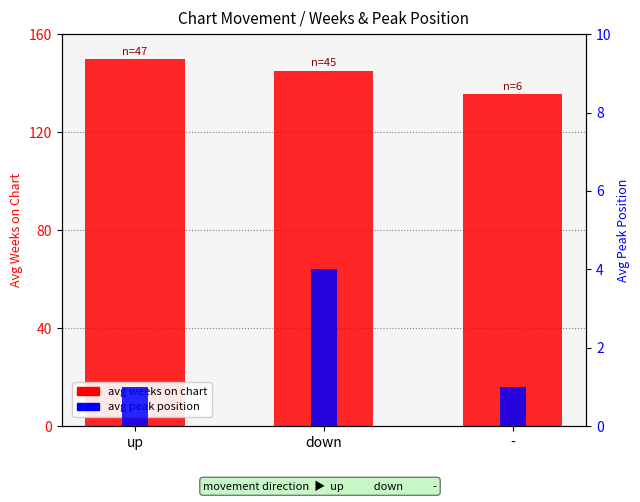

At which label does avg weeks on chart first exceed 145?

up